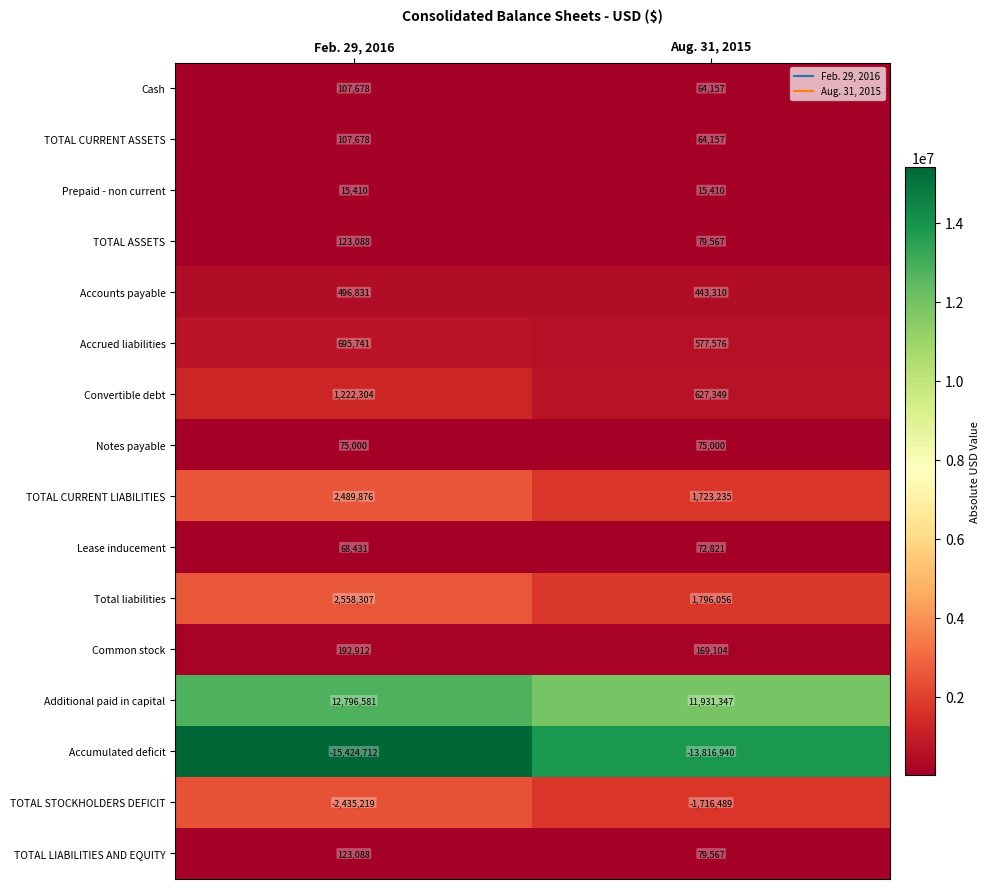

List the labels in order of Convertible debt value, smallest first.

Aug. 31, 2015, Feb. 29, 2016